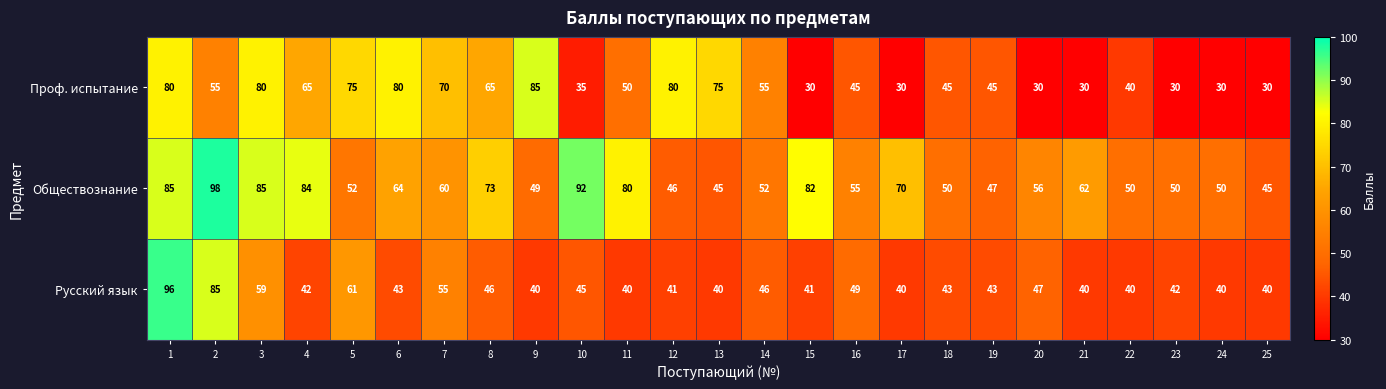

At which label is Русский язык closest to 68?

5